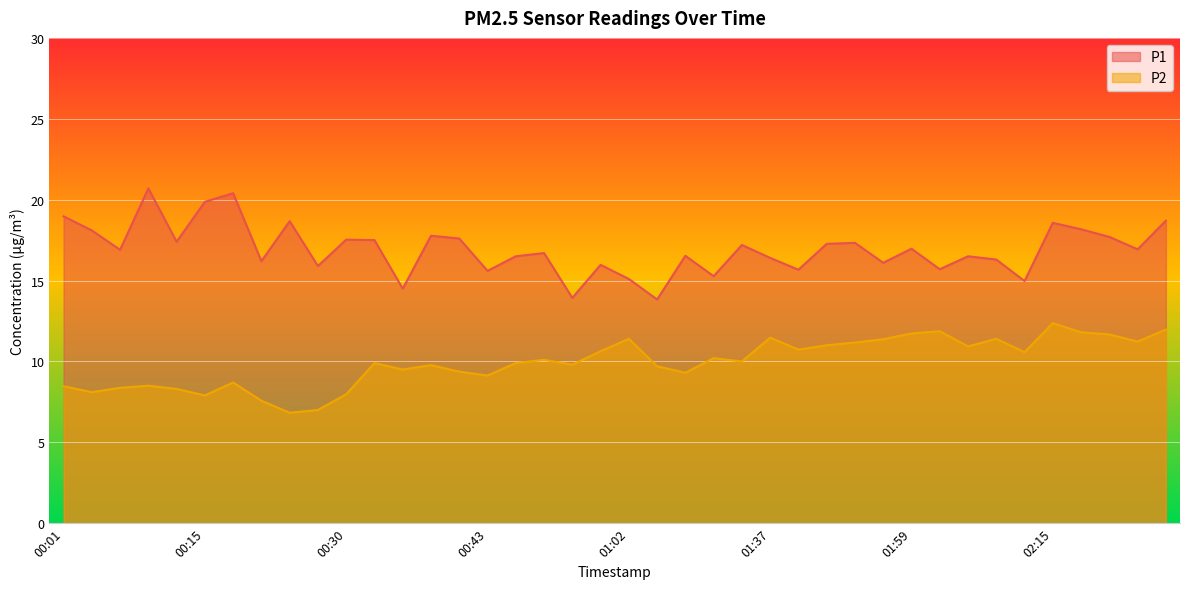

At how many categories does at least one series exceed 11?

40